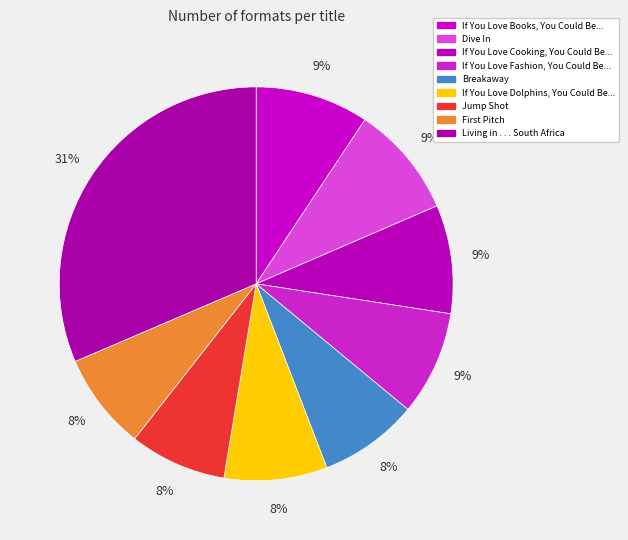

To the nearest percent, what is the difference between the largest and smallest slice percentages?

23%